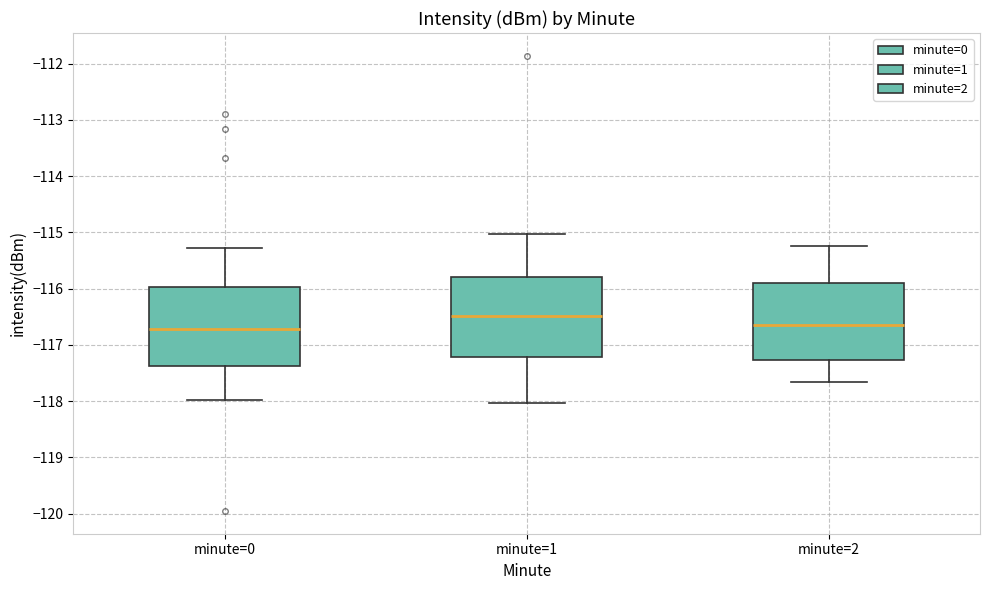

Where does the upper whisker of the box for minute=2 end on the y-axis? The values are not printed on the chart, so give them approximately, as read against the axis.

-115.2